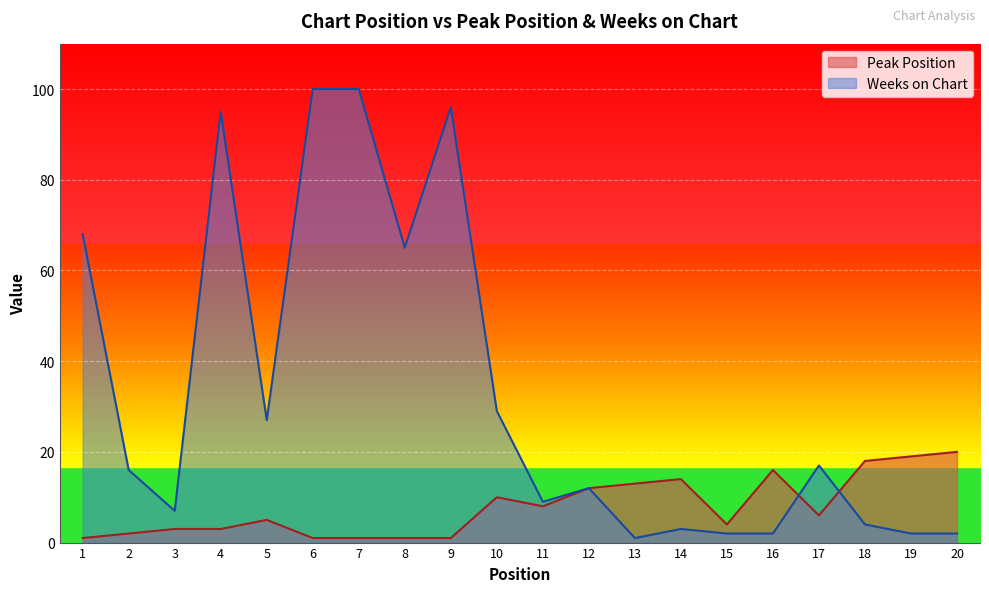

Which series has the largest total across all categories?

Weeks on Chart